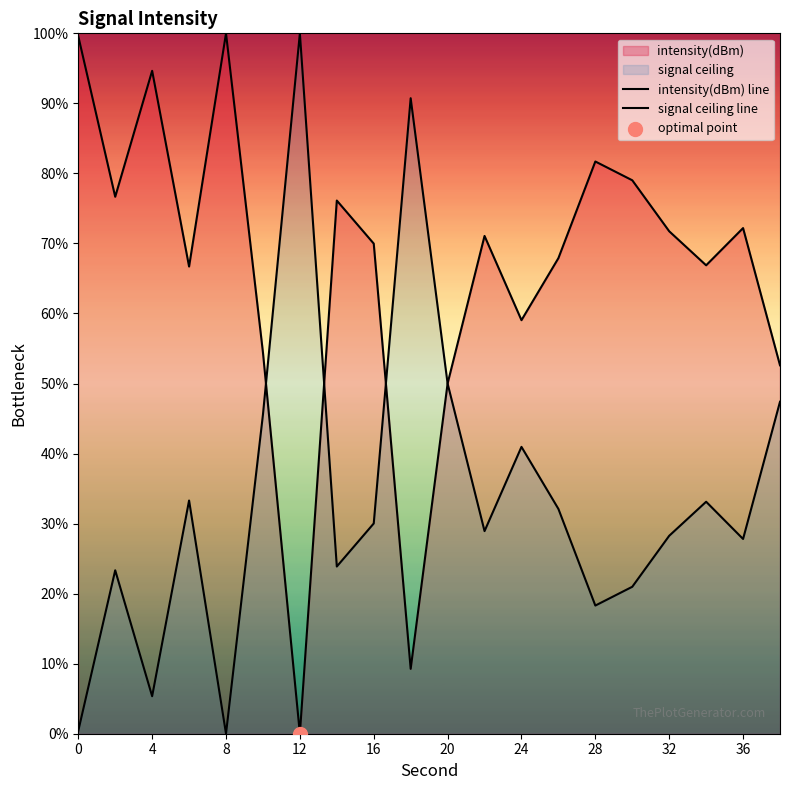

Which series has the largest Y range (max minus min)?

intensity(dBm) line